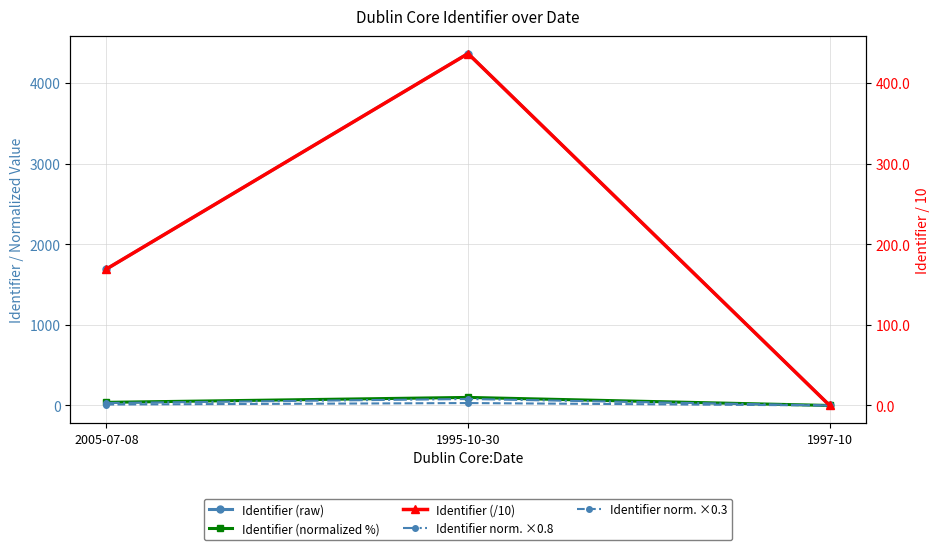

What position from the right is 1995-10-30?

2